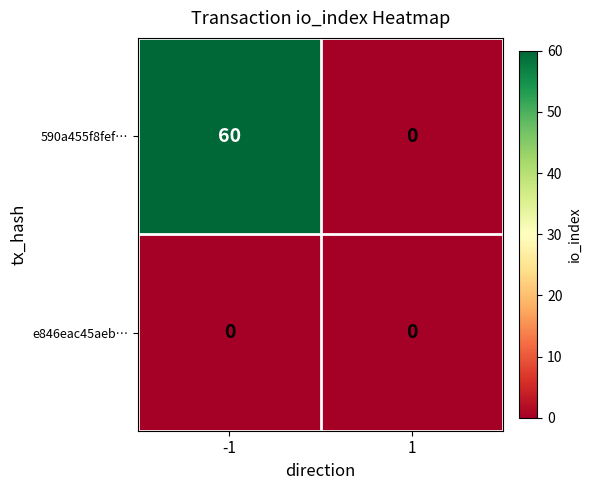

At how many categories does at least one series exceed 43?

1